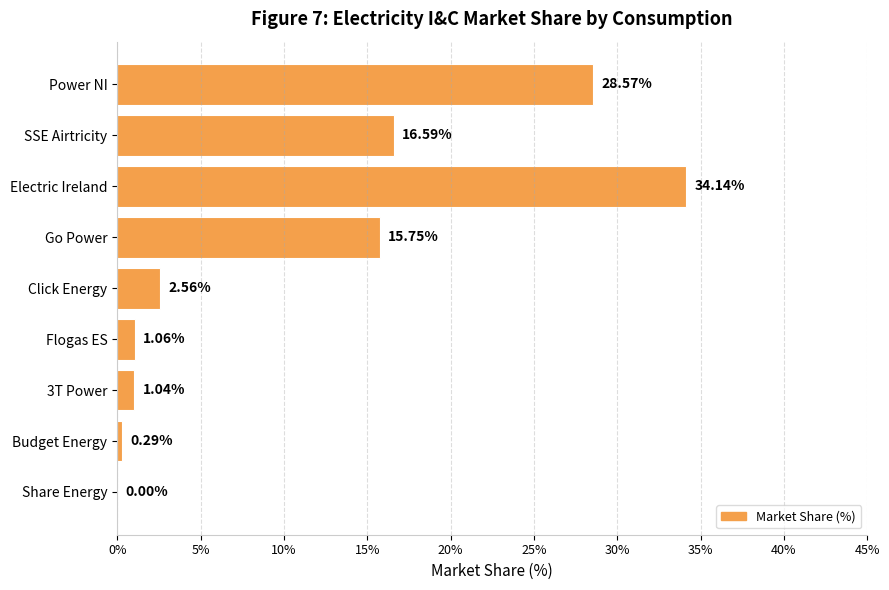

Where is the data nearest to the value 17?

SSE Airtricity